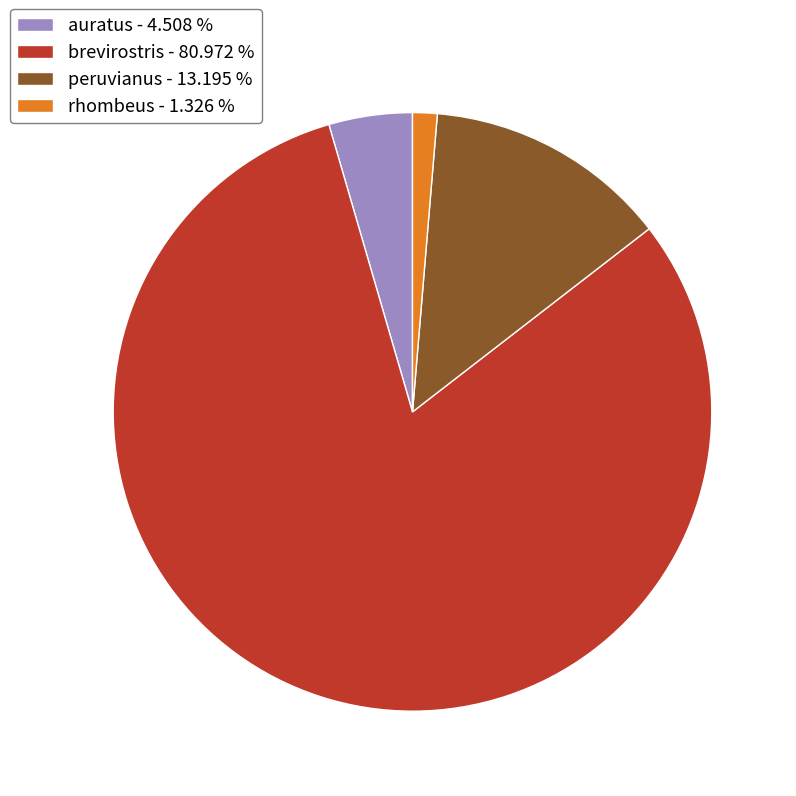

Does brevirostris - 80.972 % represent more than half of the total?

Yes